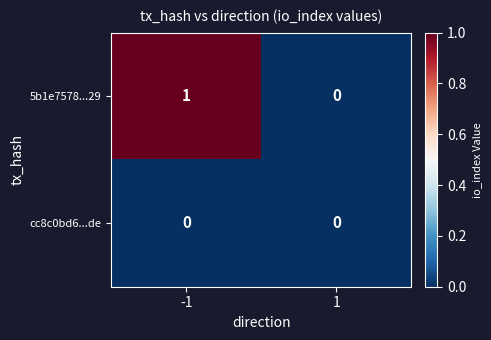

Is it true that 5b1e7578...29 equals 0 at 1?

True